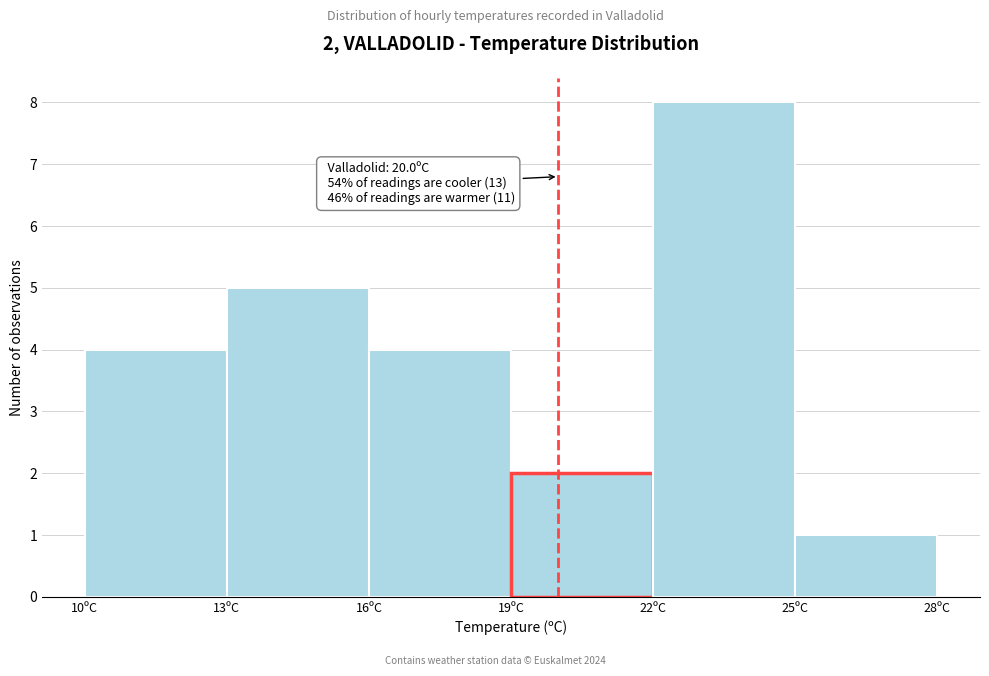

Over which range of the x-axis is the bar tallest?

22 to 25